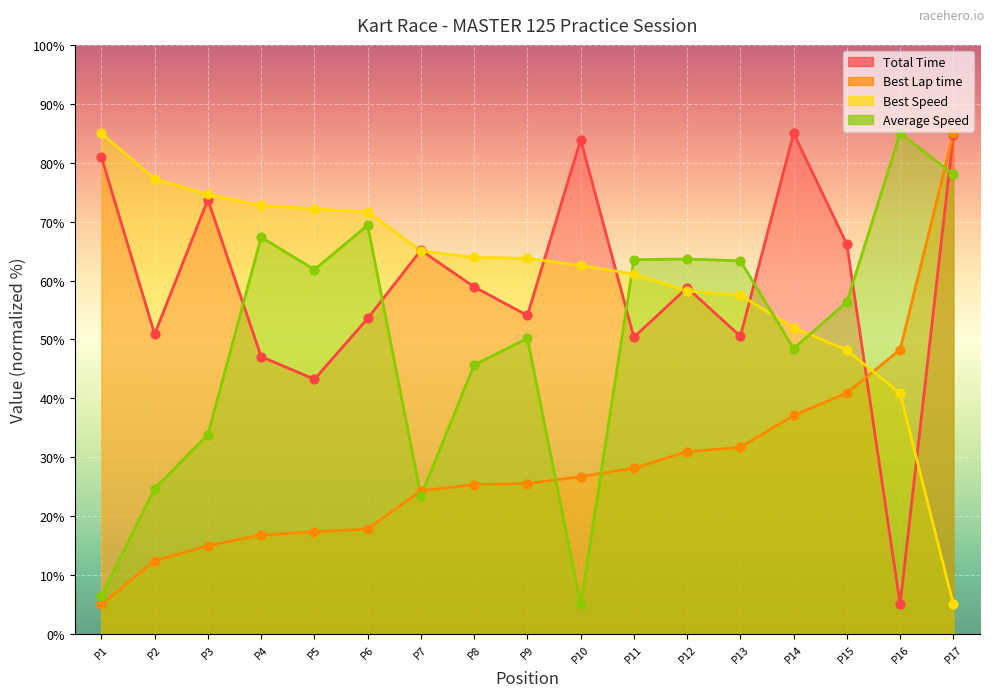

Is the value of Total Time at P16 greater than the value of Best Speed at P9?

No